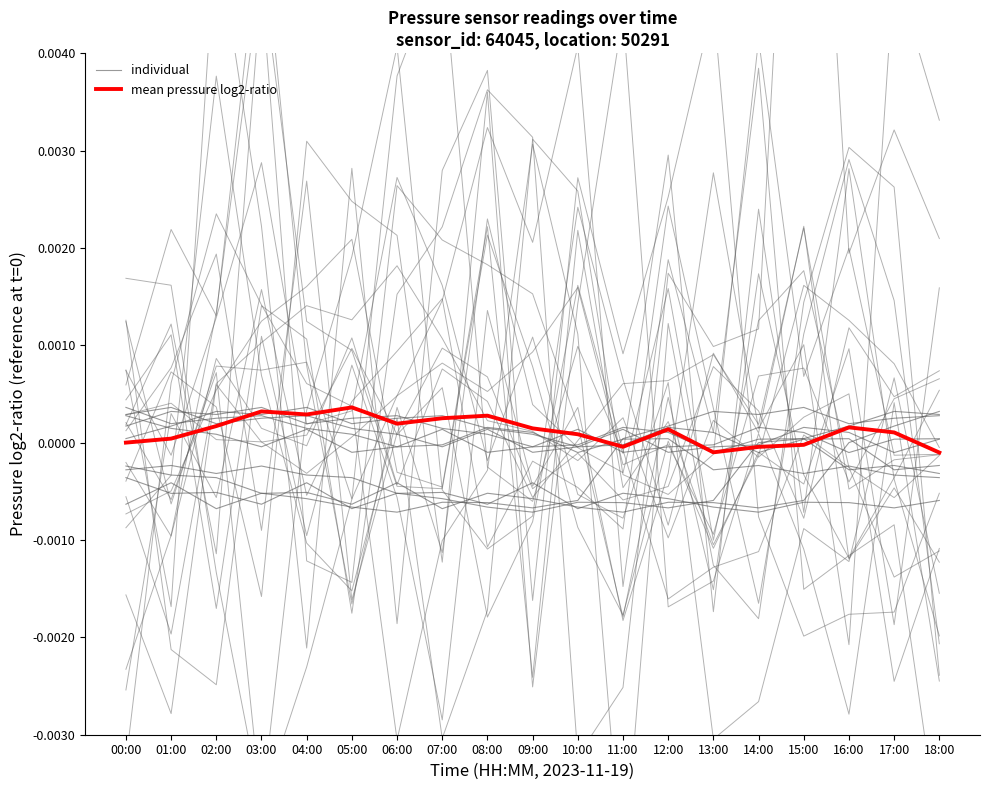

Count the number of categories in the chart.

19